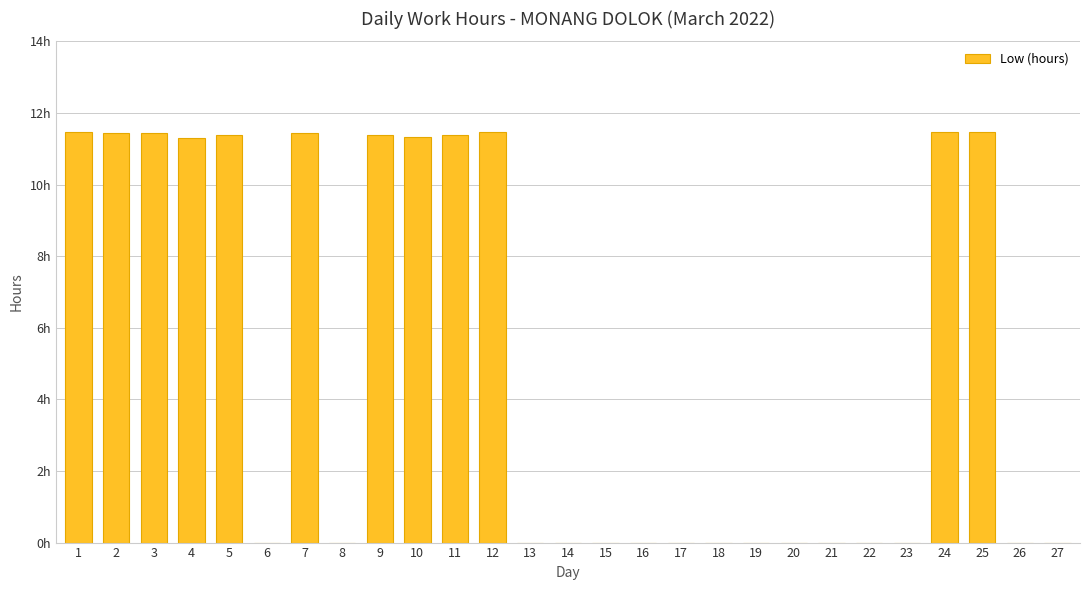

Does the chart contain stacked bars?

No